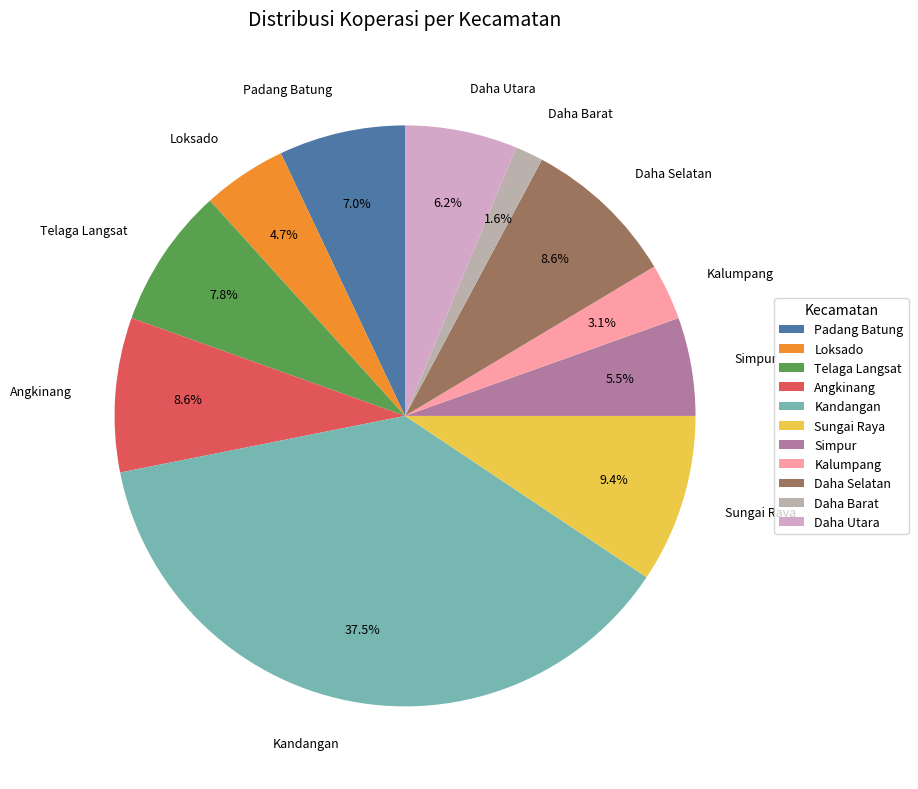

How many segments does this pie chart have?

11